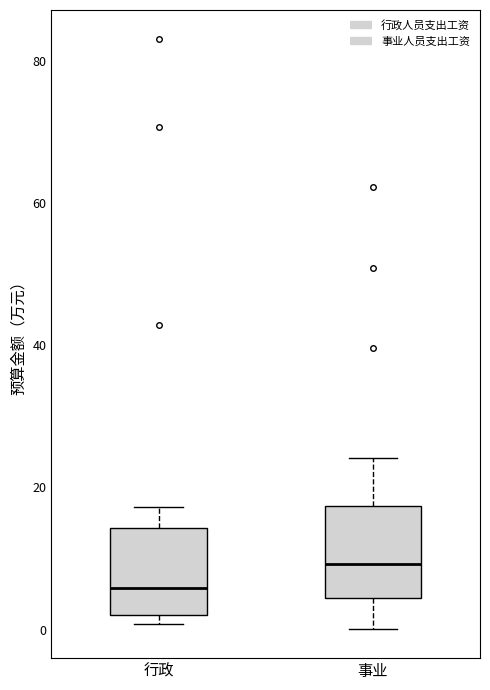

Which box's median line is the highest?

事业